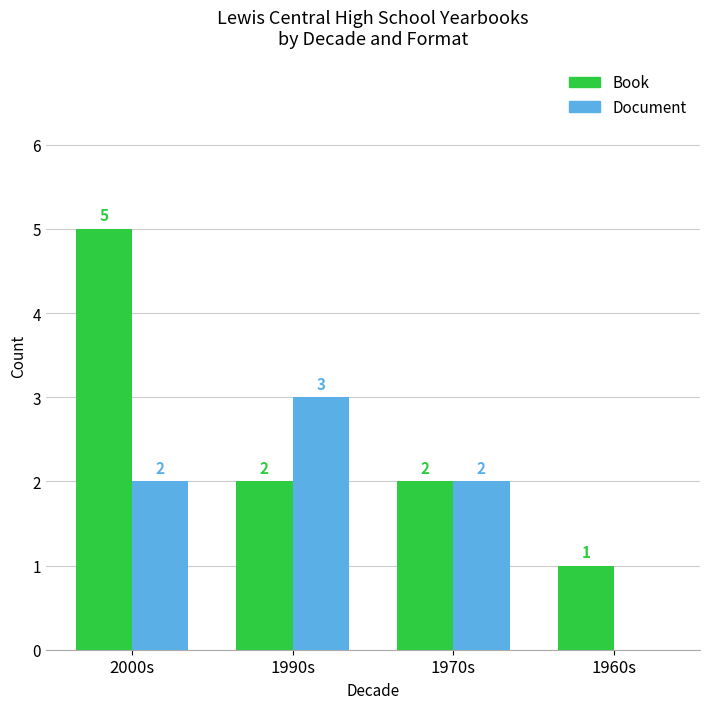

Is it true that Book equals 2 at 1970s?

True